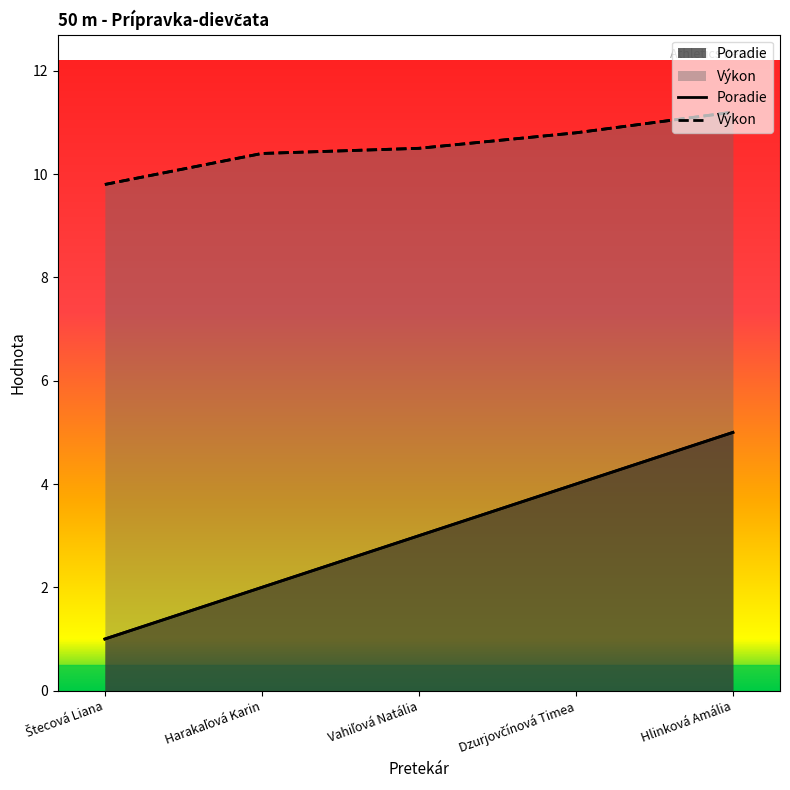

Reading right to left, what are all the values shown in this chart?

Poradie: 5.0	4.0	3.0	2.0	1.0
Výkon: 11.2	10.8	10.5	10.4	9.8